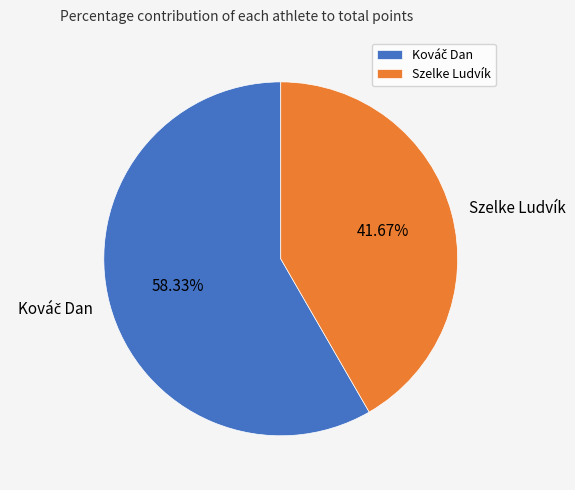

Which category has the smallest portion of the pie?

Szelke Ludvík